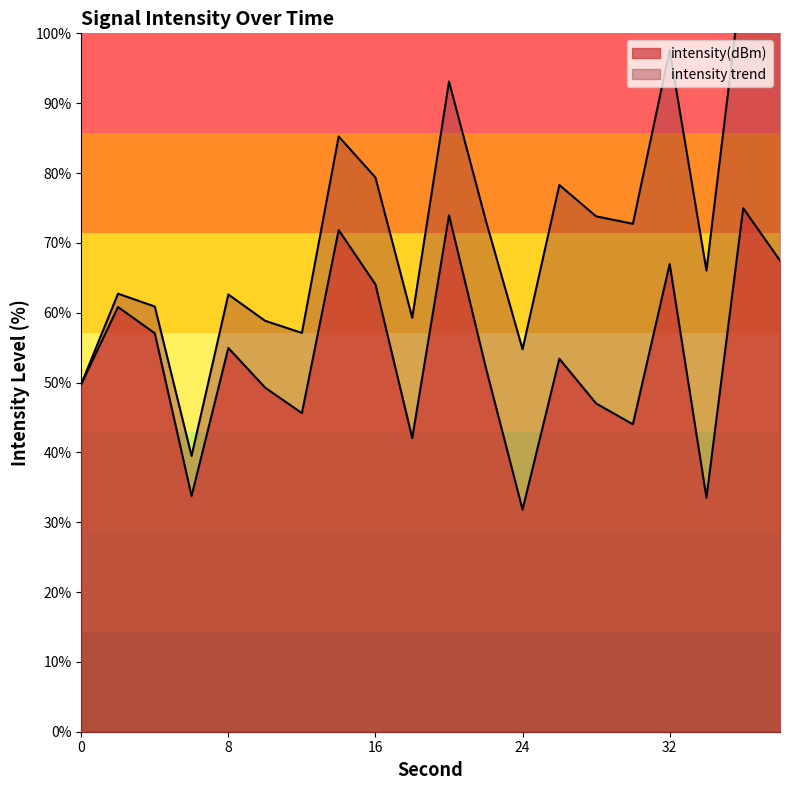

What is the value of the 12th point from the left?

52.2